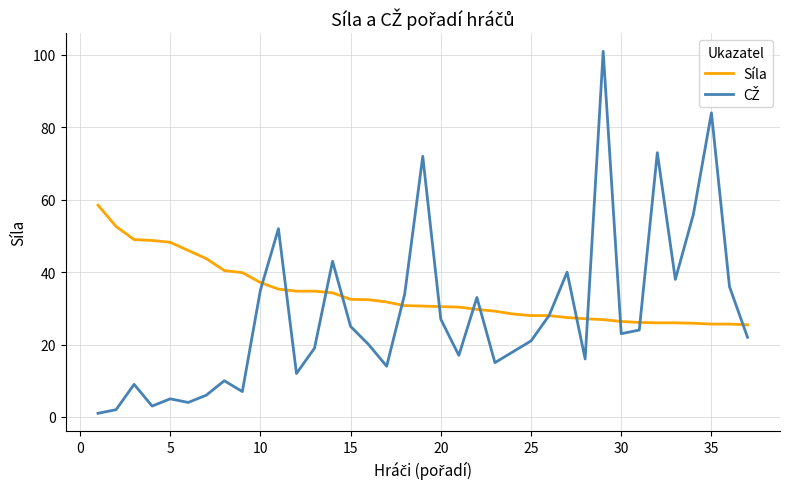

Which series has the largest total across all categories?

Síla